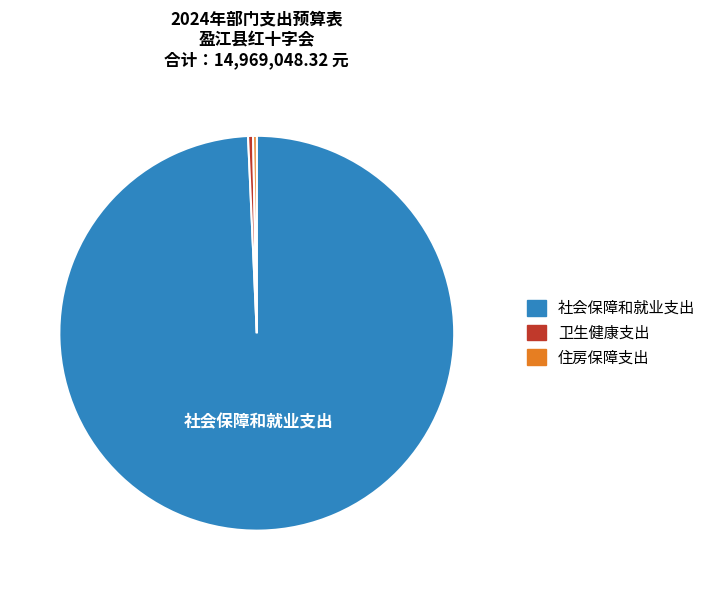

Is it true that 社会保障和就业支出 is 89% of the pie?

False